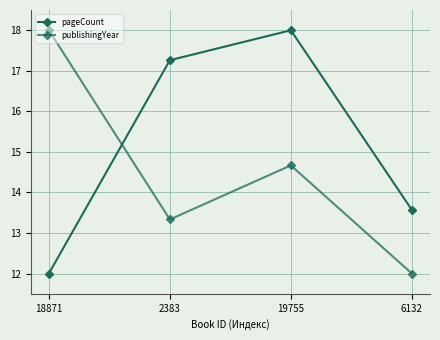

Which series has the widest spread of values?

pageCount